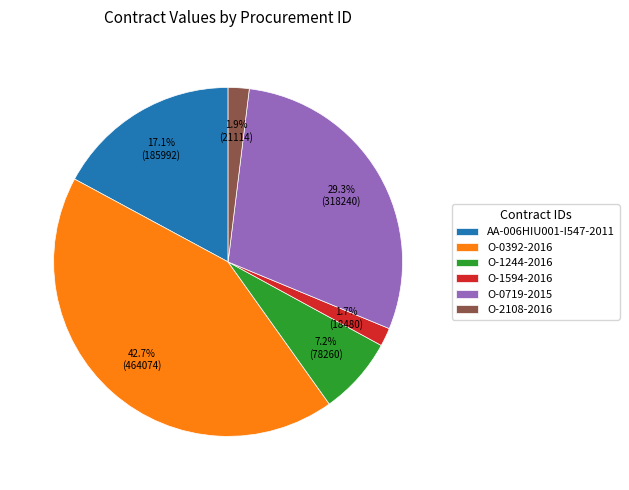

Between O-2108-2016 and AA-006HIU001-I547-2011, which is larger?

AA-006HIU001-I547-2011